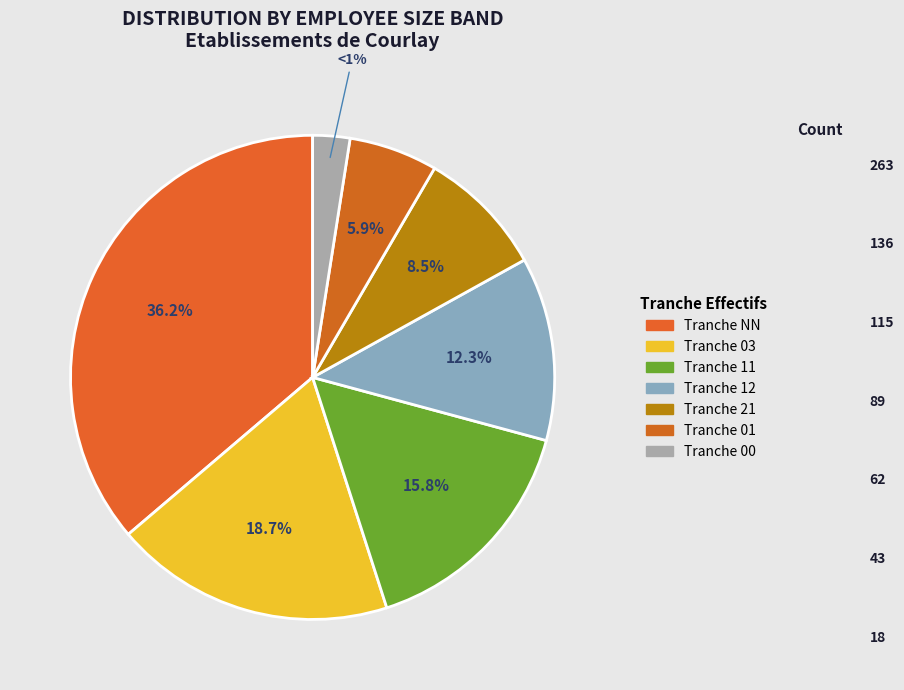

How many segments does this pie chart have?

7